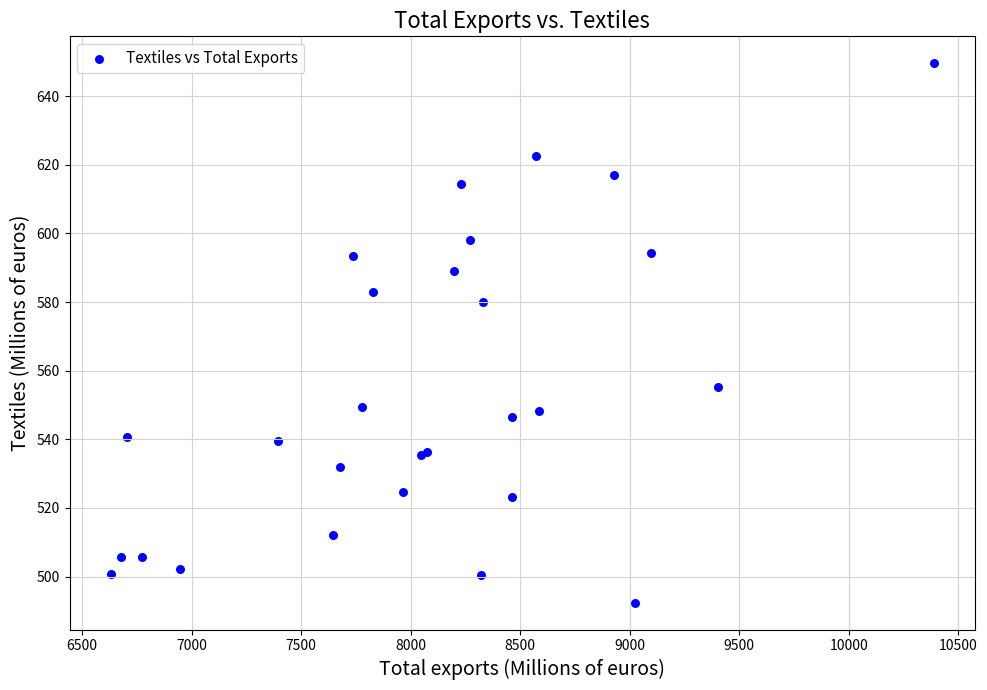

What Y value in the scatter plot is closest to 571?

579.9